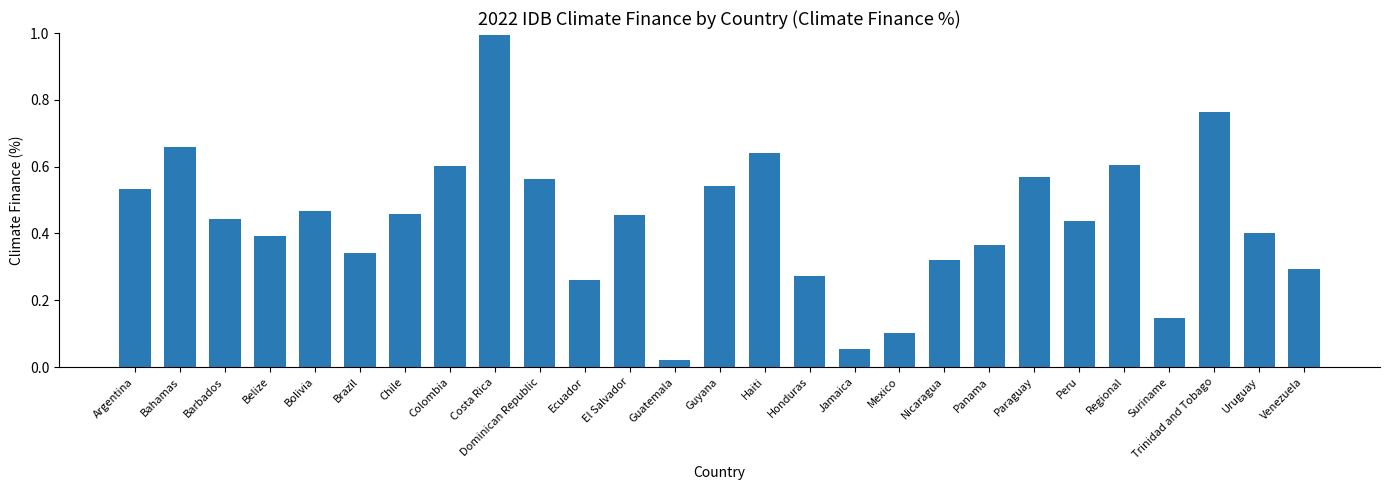

The value at Trinidad and Tobago is 0.3. True or false?

False